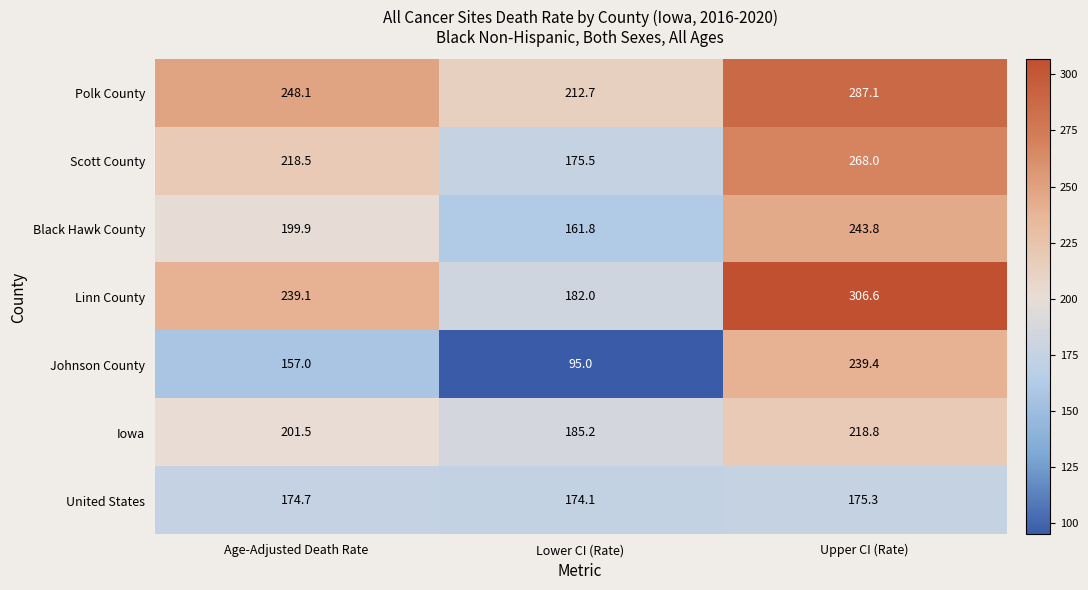

What is the difference between the maximum and minimum values in the United States series?

1.2